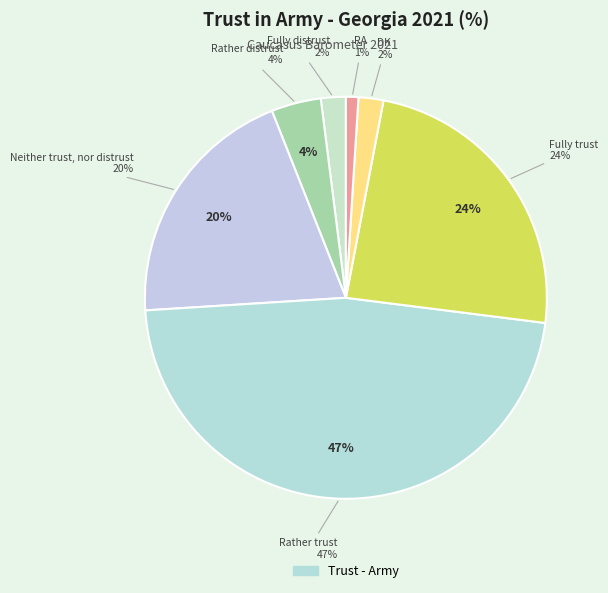

Count the number of slices in the pie.

7